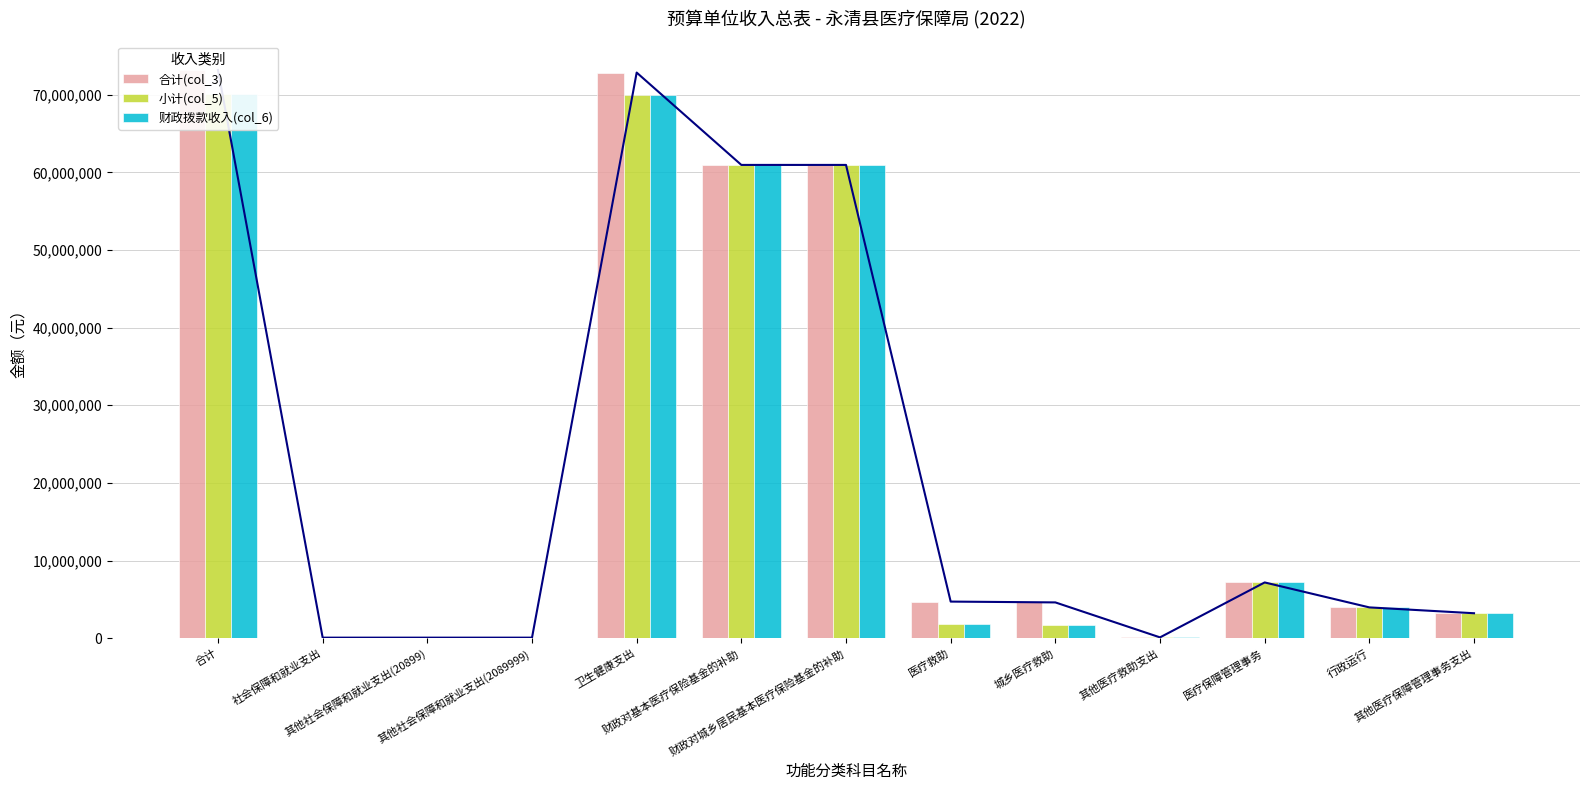

Are the bars grouped side by side (vs. stacked)?

Yes